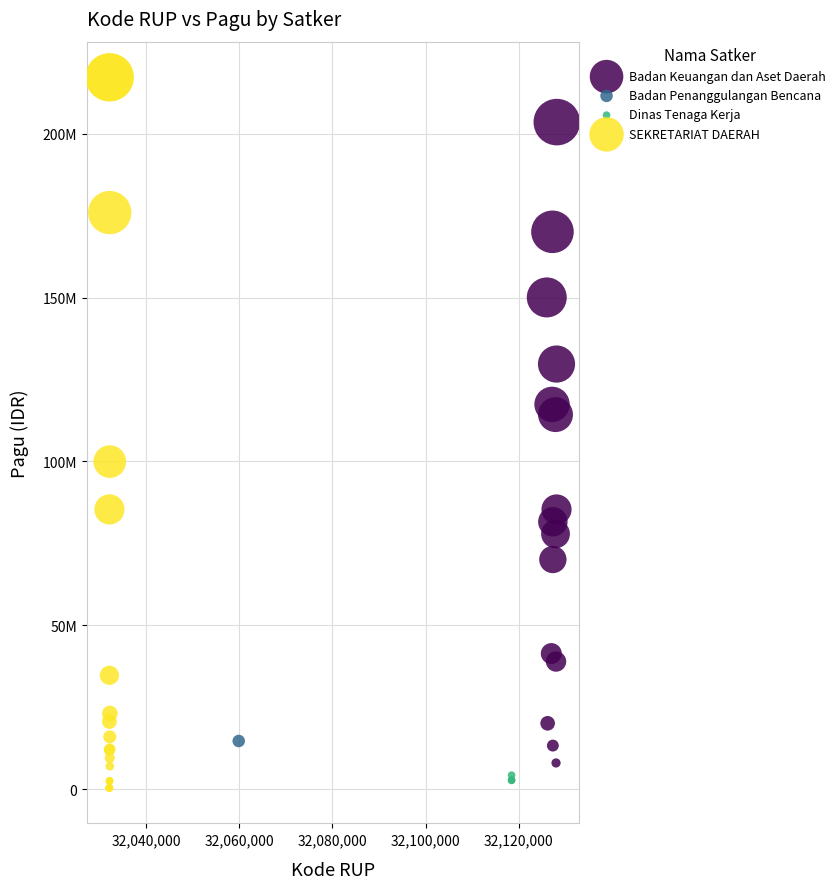

What are all the series names shown in the legend?

Badan Keuangan dan Aset Daerah, Badan Penanggulangan Bencana, Dinas Tenaga Kerja, SEKRETARIAT DAERAH